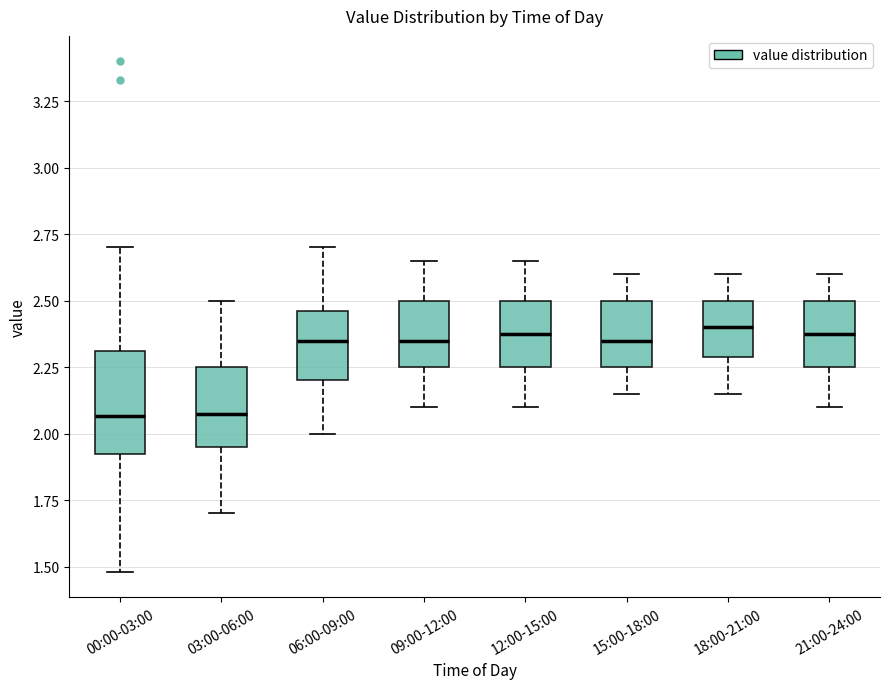

Reading left to right, read every box against the y-axis: the position of its median line, the range the box covers, and the ends of its whiskers. The values are not printed on the chart, so give them approximately, as read against the axis.

00:00-03:00: median 2.05, box 1.95 to 2.30, whiskers 1.50 to 2.70
03:00-06:00: median 2.10, box 1.95 to 2.25, whiskers 1.70 to 2.50
06:00-09:00: median 2.35, box 2.20 to 2.45, whiskers 2.00 to 2.70
09:00-12:00: median 2.35, box 2.25 to 2.50, whiskers 2.10 to 2.65
12:00-15:00: median 2.40, box 2.25 to 2.50, whiskers 2.10 to 2.65
15:00-18:00: median 2.35, box 2.25 to 2.50, whiskers 2.15 to 2.60
18:00-21:00: median 2.40, box 2.30 to 2.50, whiskers 2.15 to 2.60
21:00-24:00: median 2.40, box 2.25 to 2.50, whiskers 2.10 to 2.60